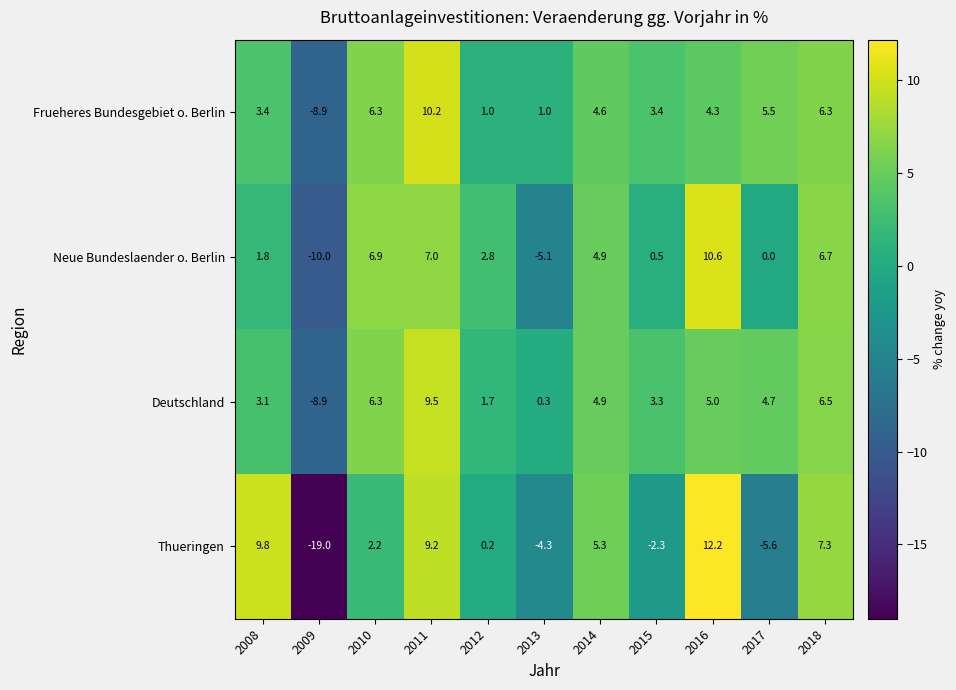

Rank the series by their maximum value, from lowest to highest.

Deutschland, Frueheres Bundesgebiet o. Berlin, Neue Bundeslaender o. Berlin, Thueringen